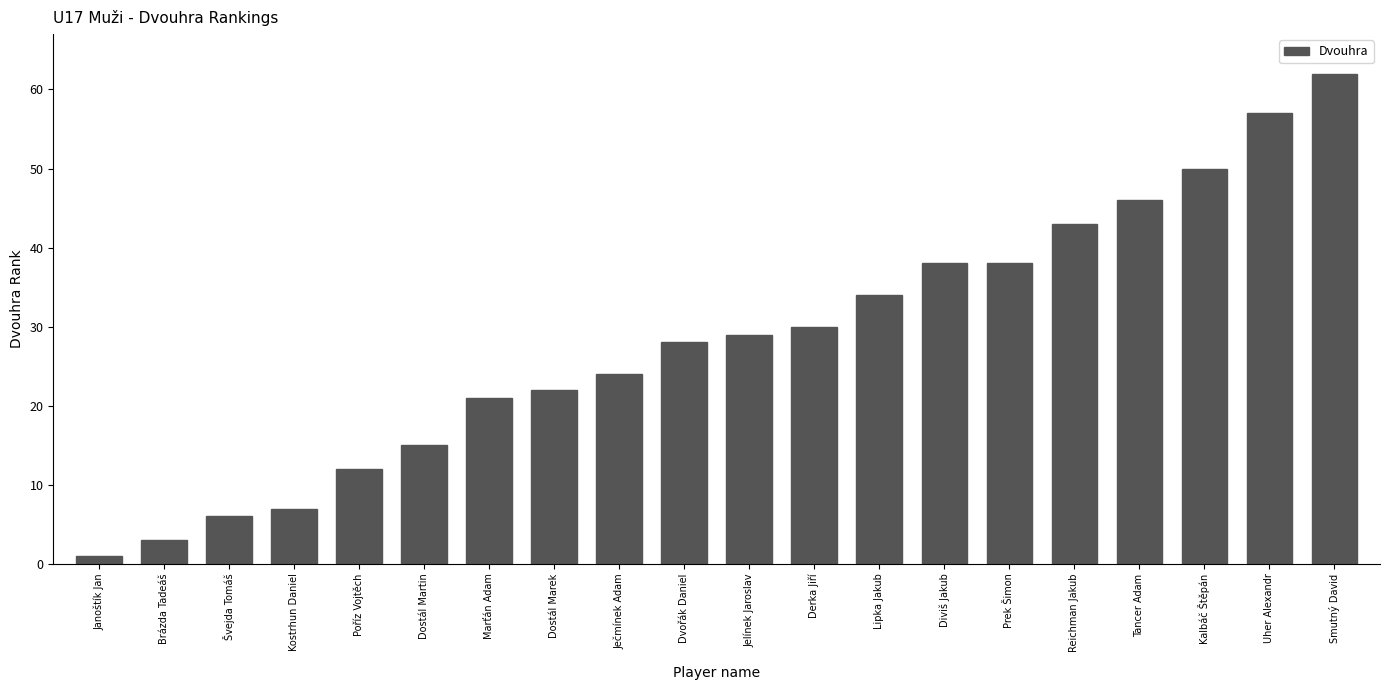

Reading left to right, what are all the values shown in this chart?

Janoštík Jan=1	Brázda Tadeáš=3	Švejda Tomáš=6	Kostrhun Daniel=7	Poříz Vojtěch=12	Dostál Martin=15	Marťán Adam=21	Dostál Marek=22	Ječmínek Adam=24	Dvořák Daniel=28	Jelínek Jaroslav=29	Derka Jiří=30	Lipka Jakub=34	Diviš Jakub=38	Prek Šimon=38	Reichman Jakub=43	Tancer Adam=46	Kalbáč Štěpán=50	Uher Alexandr=57	Smutný David=62